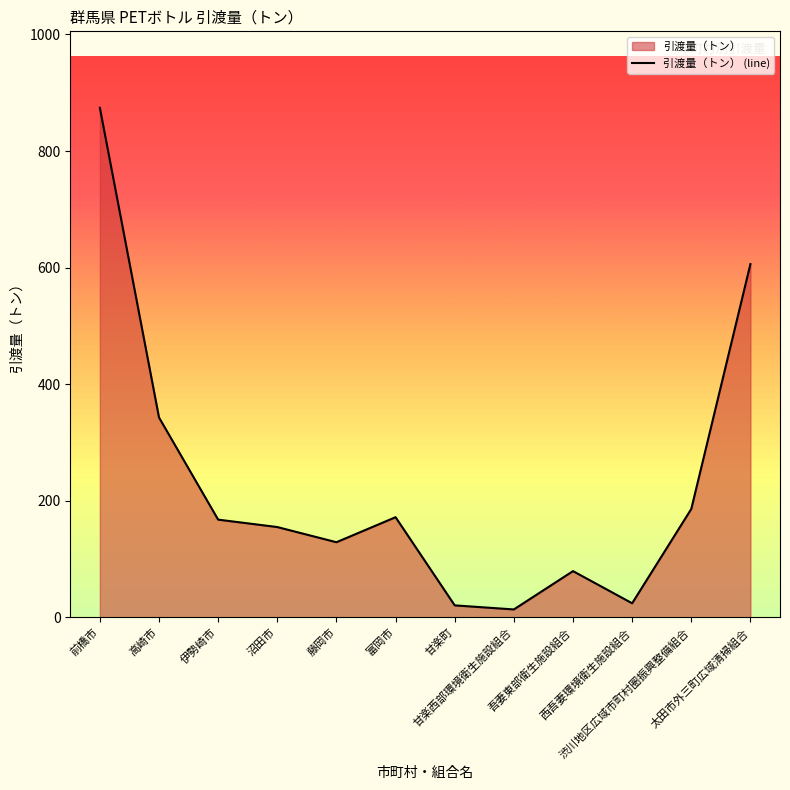

What is the difference between the values at 前橋市 and 甘楽西部環境衛生施設組合?

860.8